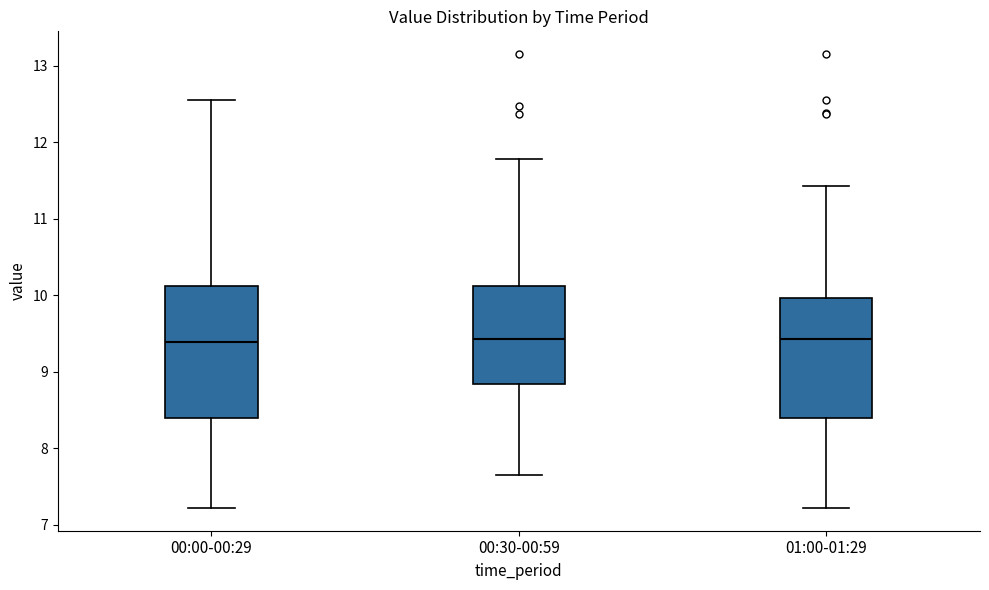

Which box is the tallest, from its lower edge to its upper edge?

00:00-00:29